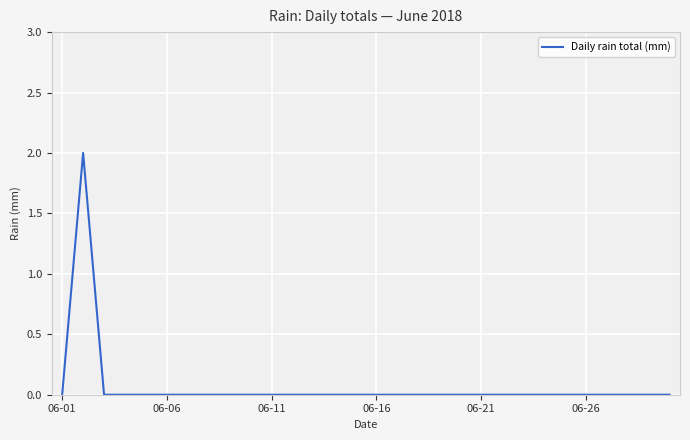

Does the chart display data point markers on the line(s)?

No